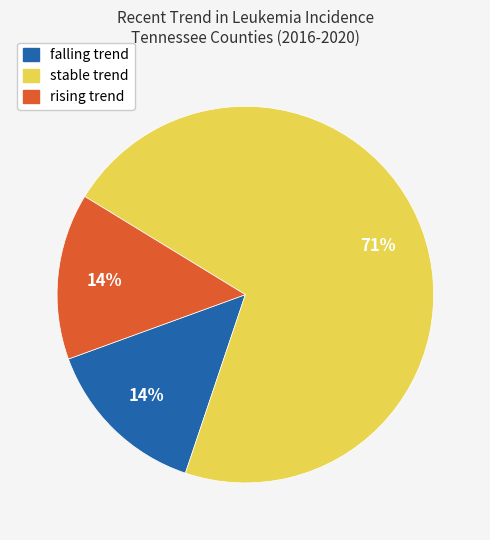

To the nearest percent, what is the combined percentage of stable and rising?

86%